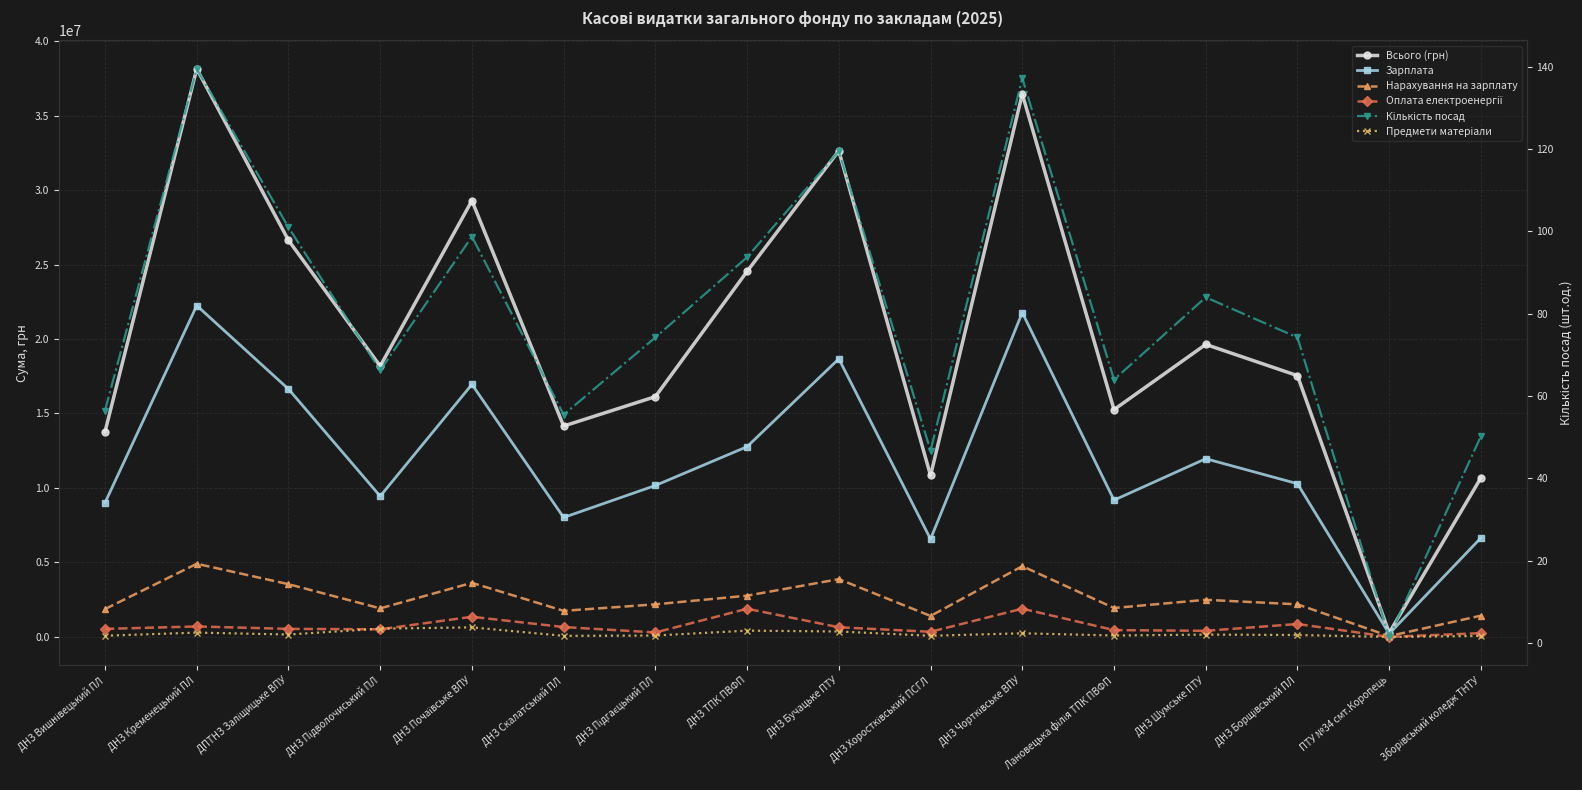

What is the sum of all Предмети матеріали values?

3411623.0